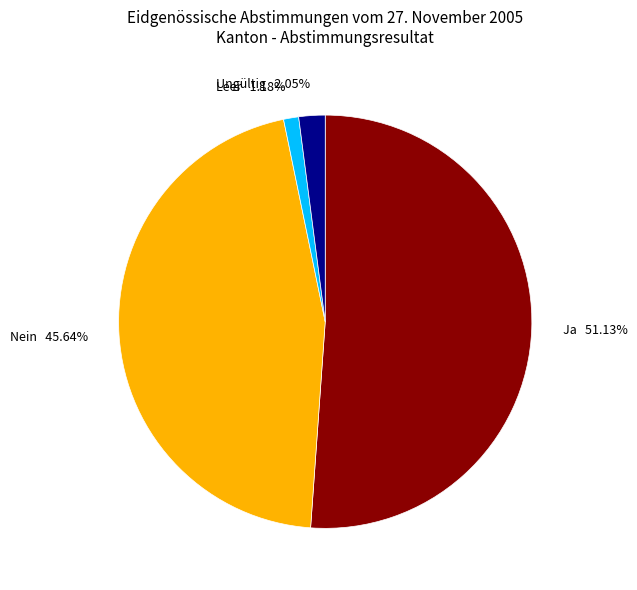

Is there any slice that represents more than half of the pie?

Yes